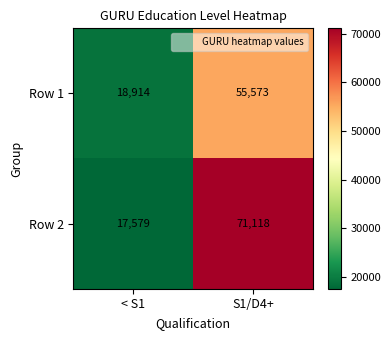

How many categories are shown in the chart?

2